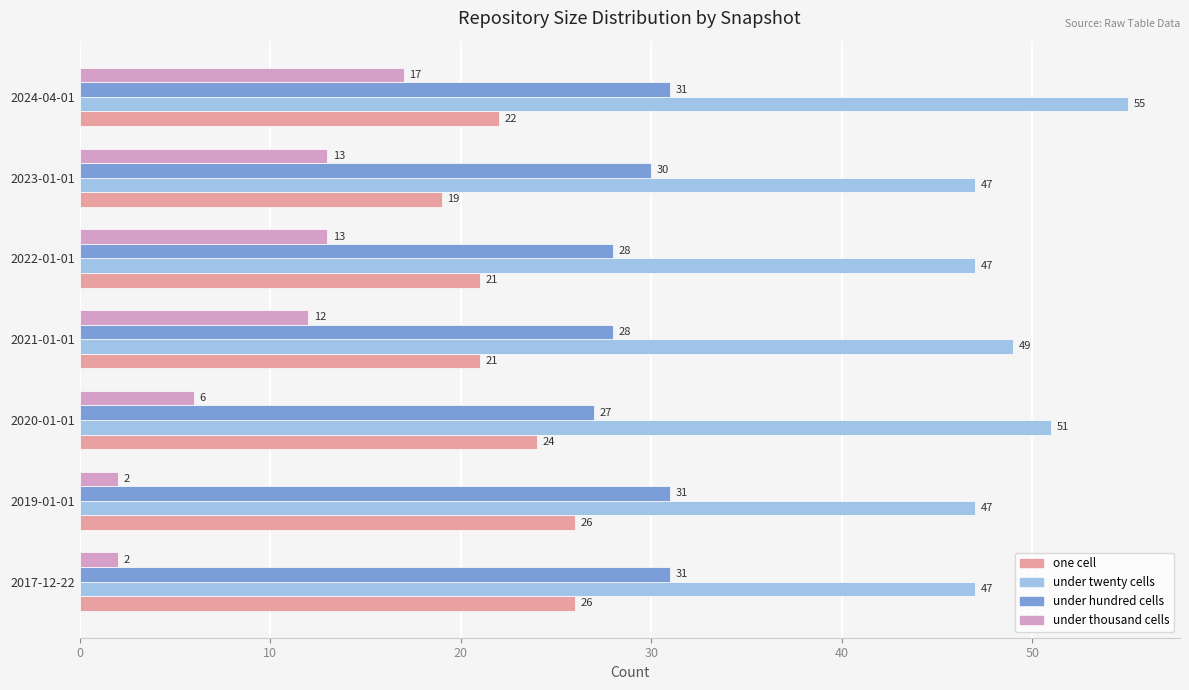

What is the total value across all series at 2024-04-01?

125